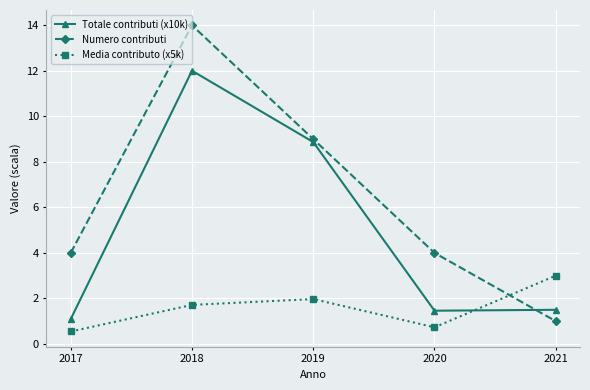

List the series in order of their overall mean, highest first.

Numero contributi, Totale contributi (x10k), Media contributo (x5k)